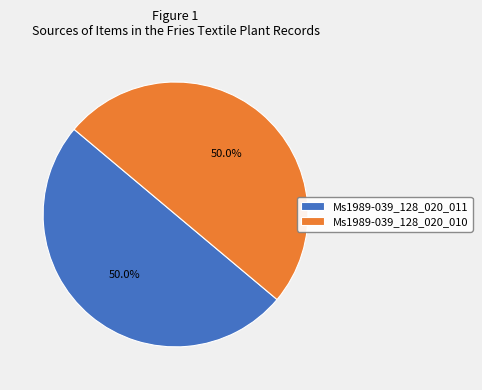

To the nearest percent, what is the combined percentage of Ms1989-039_128_020_010 and Ms1989-039_128_020_011?

100%